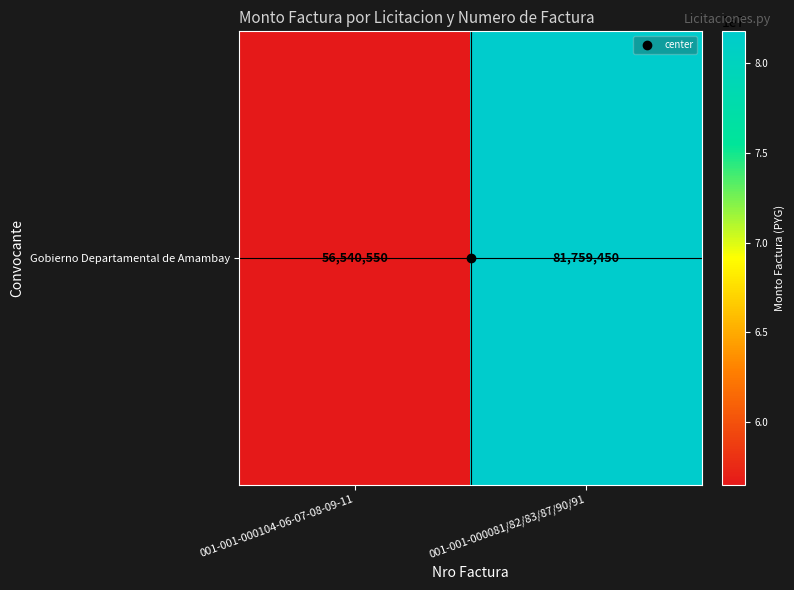

The value at 001-001-000081/82/83/87/90/91 is 81759450. True or false?

True